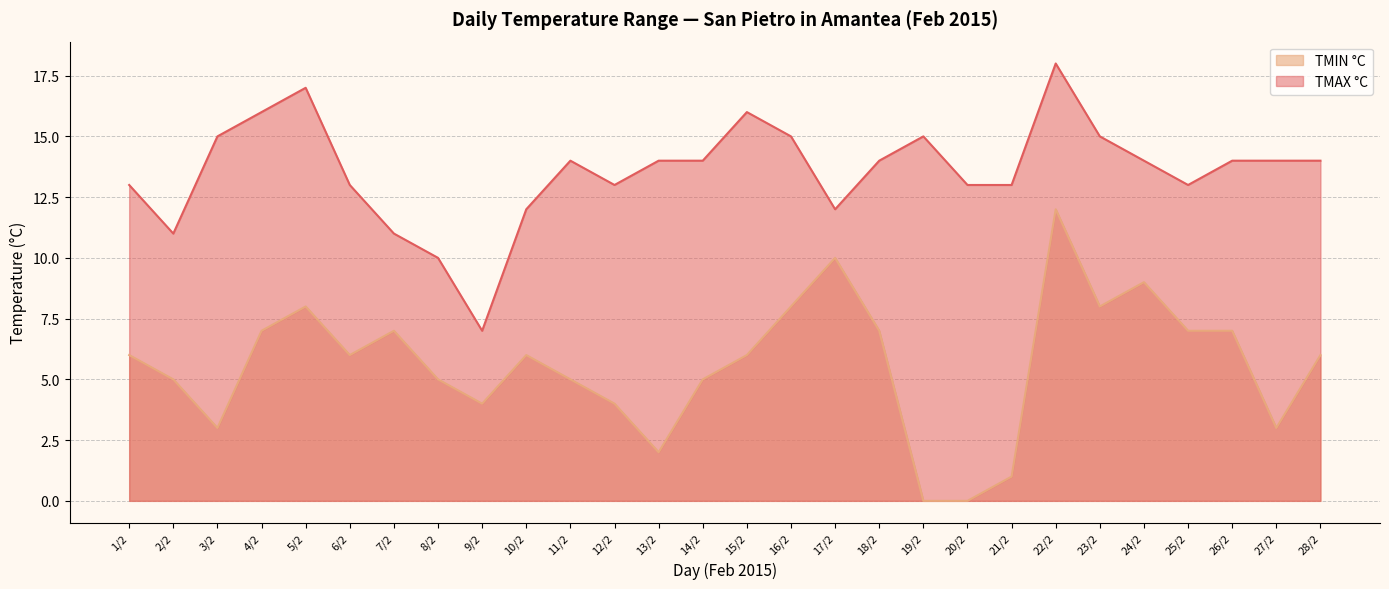

What is the maximum value shown in the chart?

18